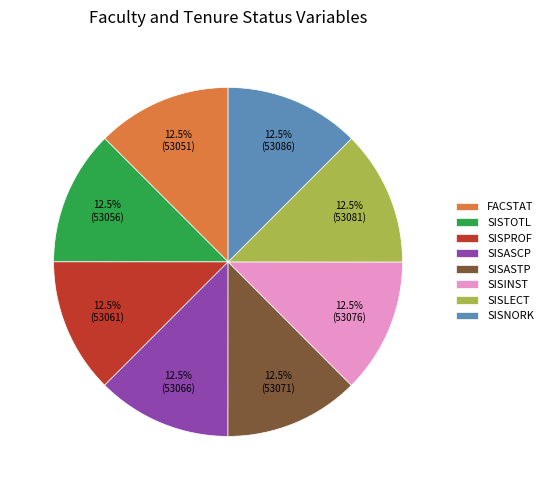

Combined, what portion of the pie is SISINST and SISTOTL?

25.0%